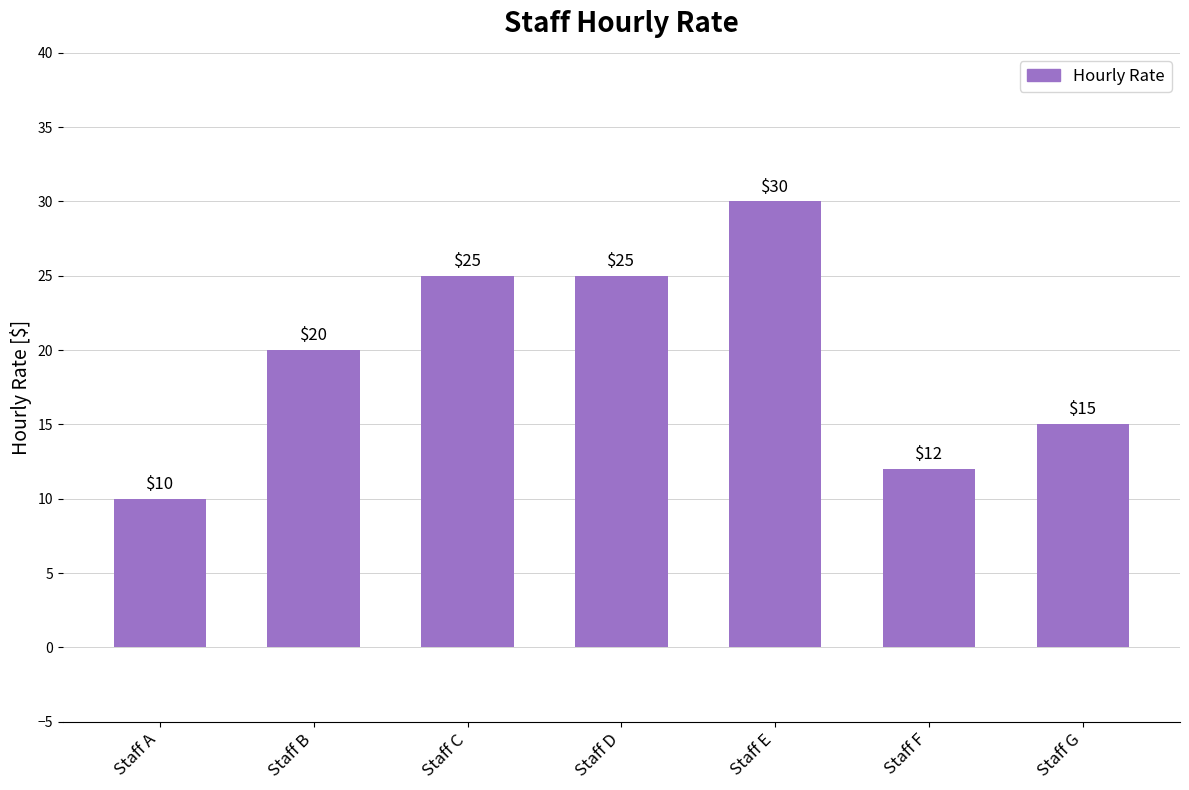

How many values are between 12 and 25?

5